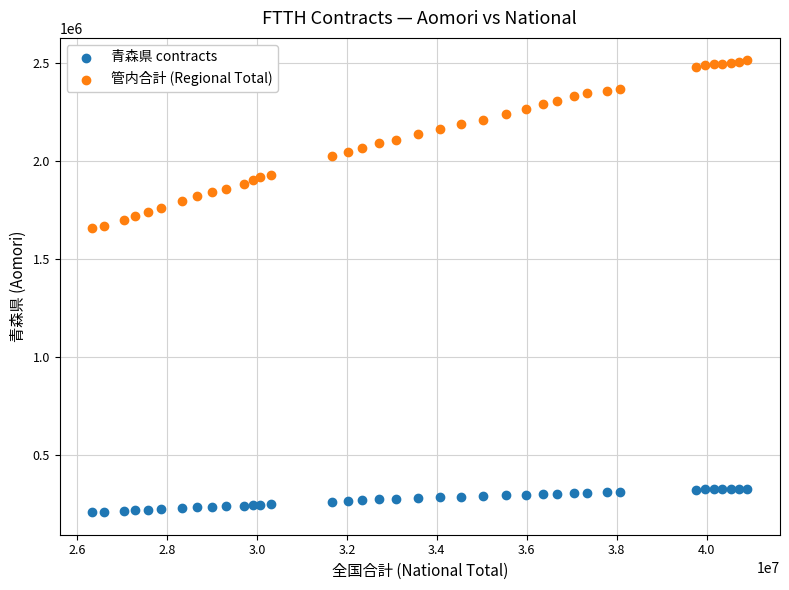

Which series reaches the minimum Y coordinate?

青森県 contracts